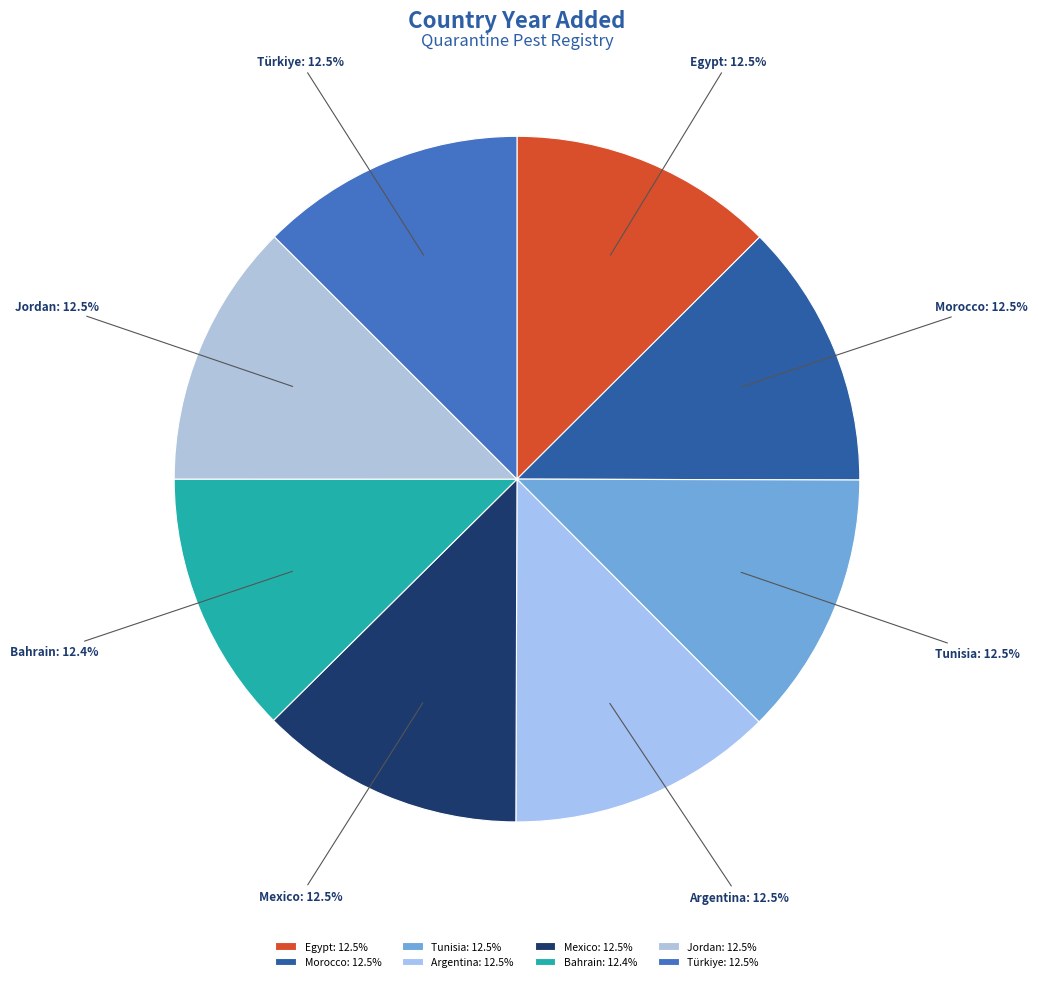

Does any single category account for the majority?

No